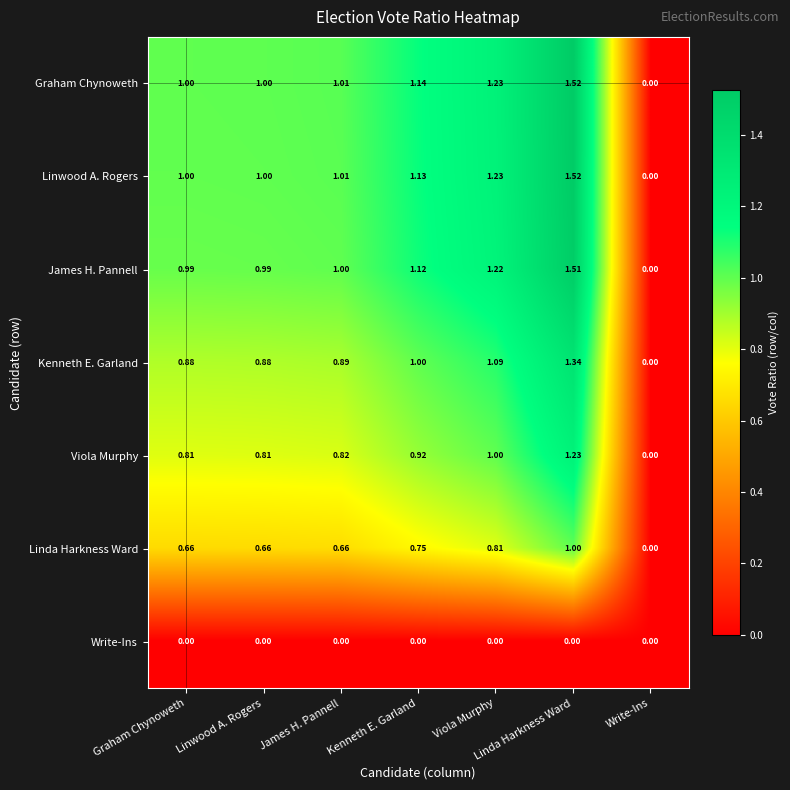

Where is James H. Pannell nearest to the value 0?

Write-Ins